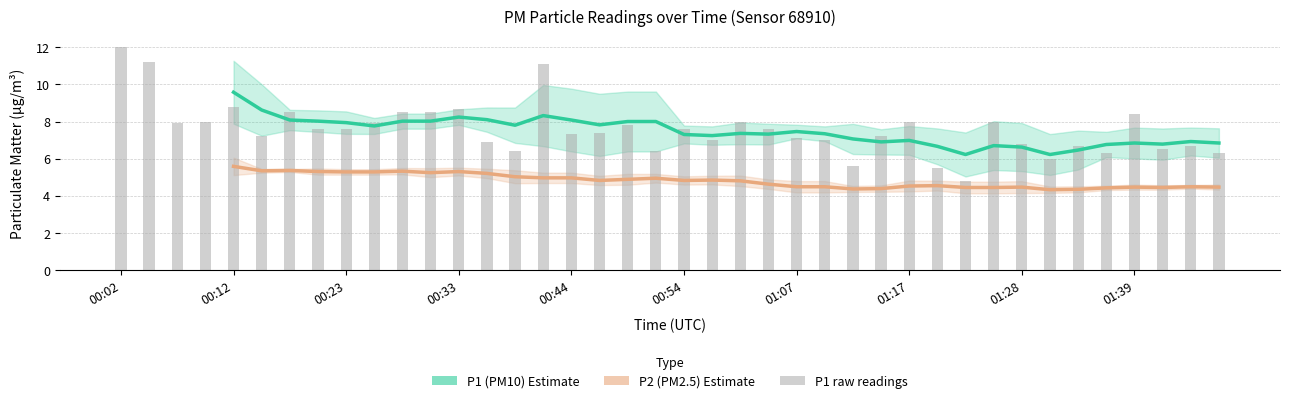

What is the maximum value shown in the chart?

12.0